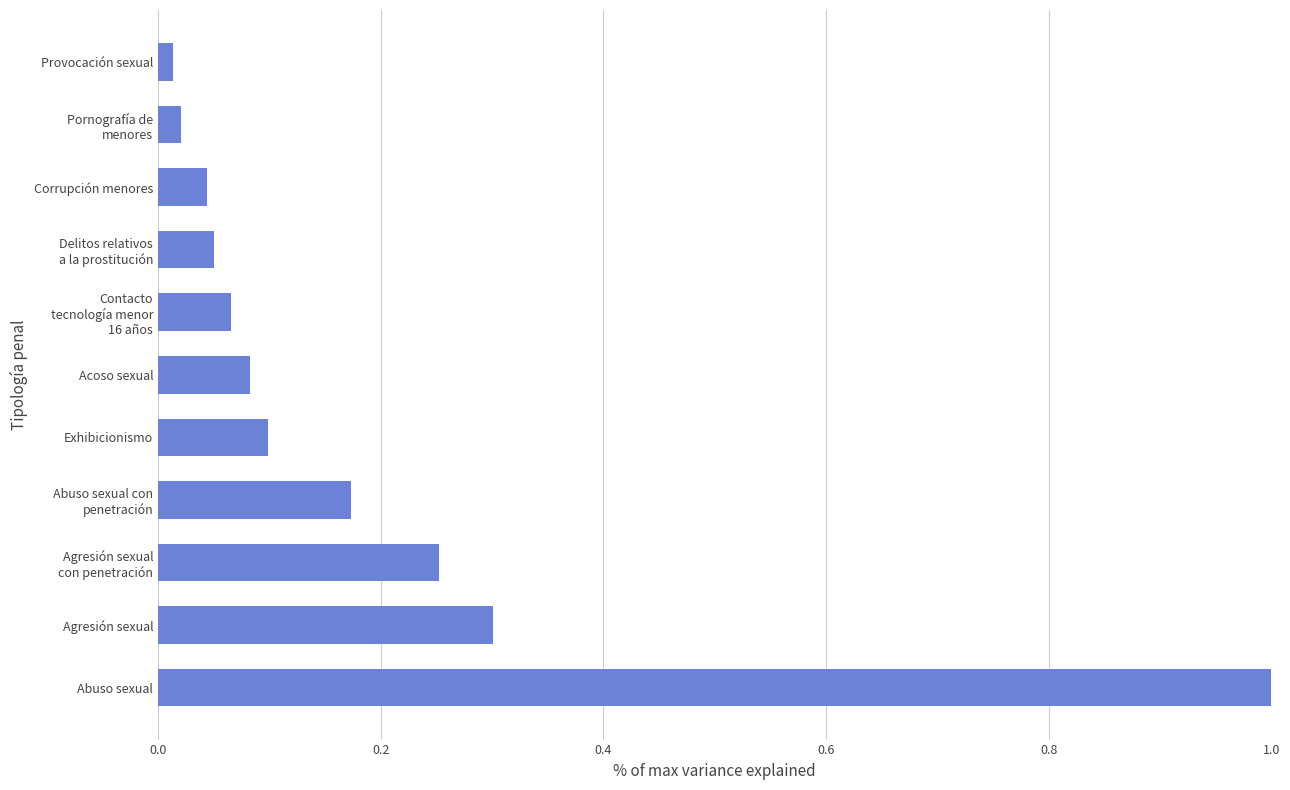

The value at Agresión sexual is 0.4. True or false?

False